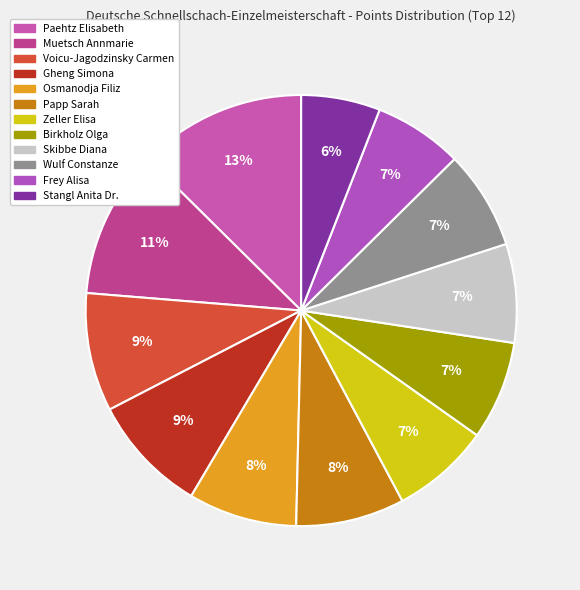

Approximately how many times larger is the value at Voicu-Jagodzinsky Carmen compared to Wulf Constanze?

1.2